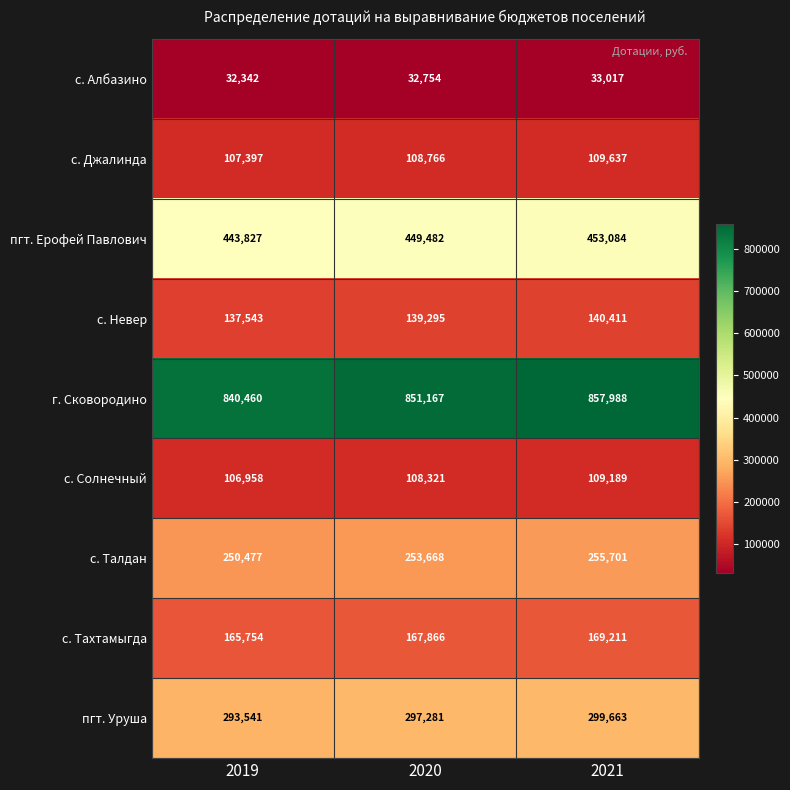

Count the number of data series in this chart.

9